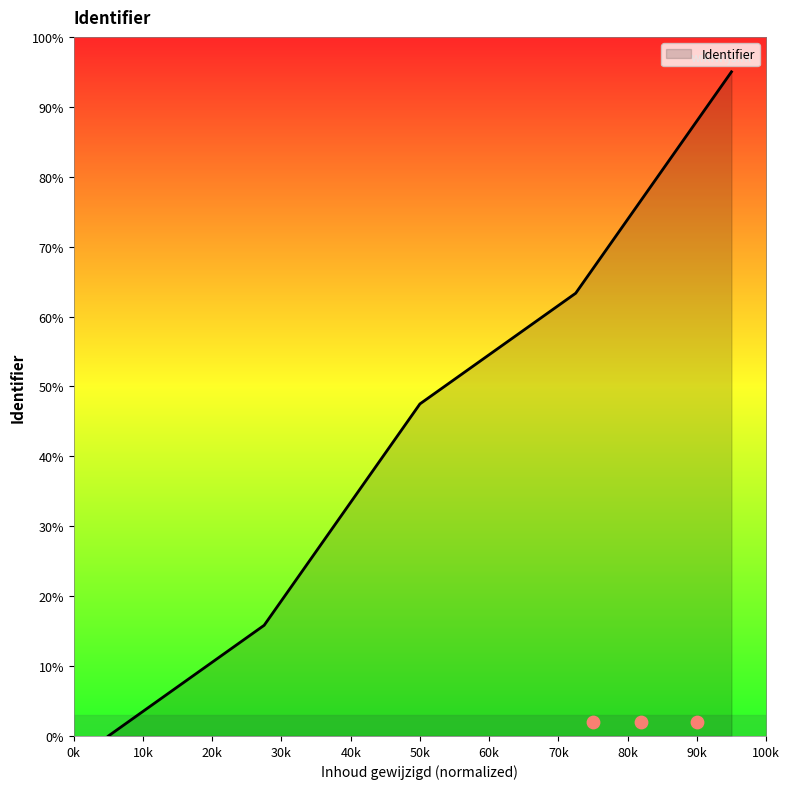

What is the ratio of the value at 10k to the value at 30k?

0.2